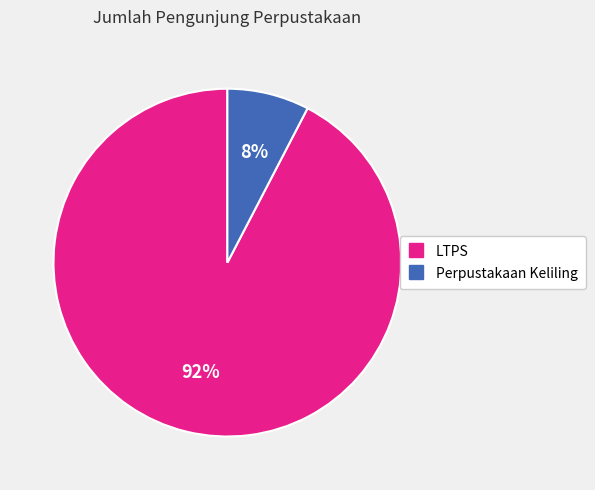

Rank the categories by value from lowest to highest.

Perpustakaan Keliling, LTPS